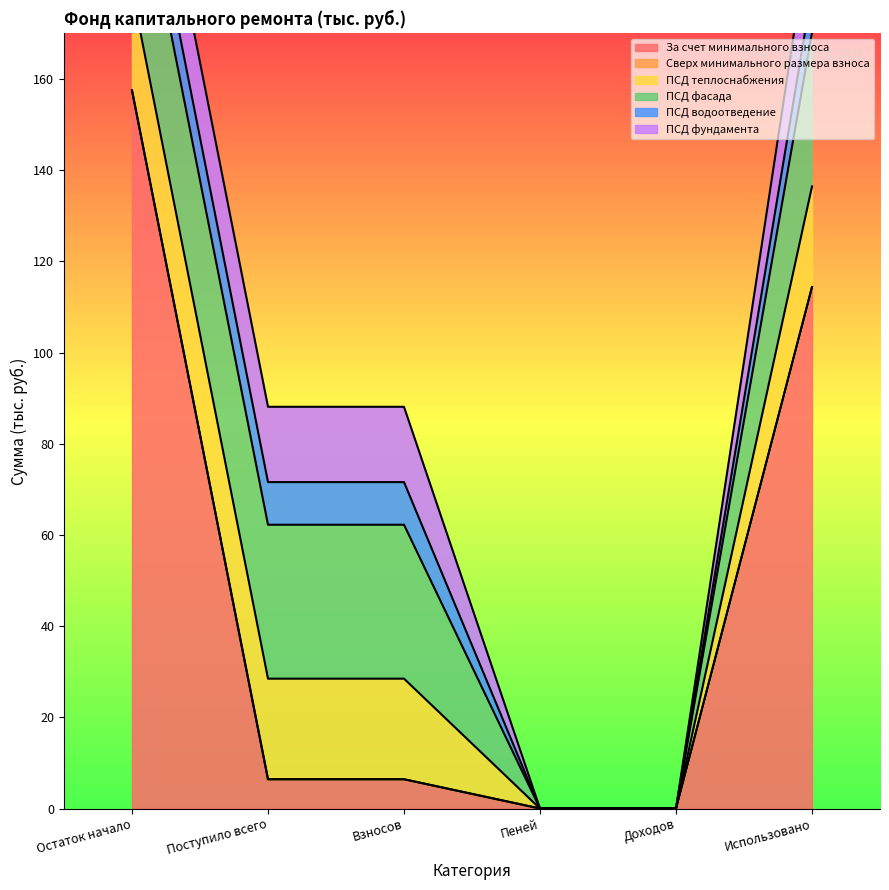

List the labels in order of ПСД теплоснабжения value, largest first.

Остаток начало, Поступило всего, Взносов, Использовано, Пеней, Доходов